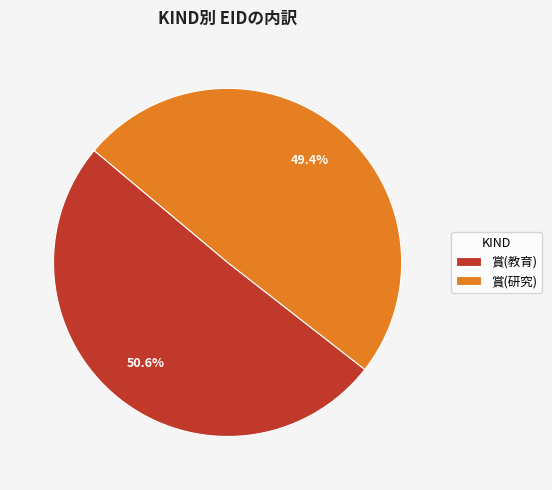

The 賞(研究) slice represents 49% of the pie. True or false?

True